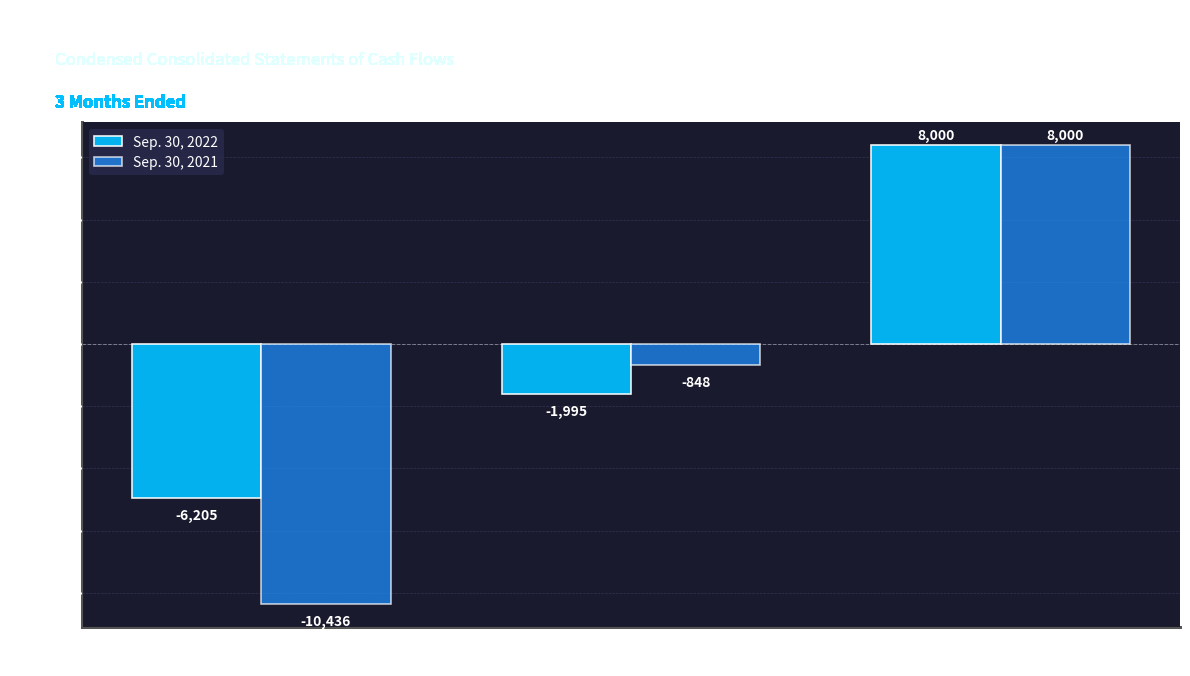

What is the value of the Sep. 30, 2021 bar at the 3rd from the left?

8000